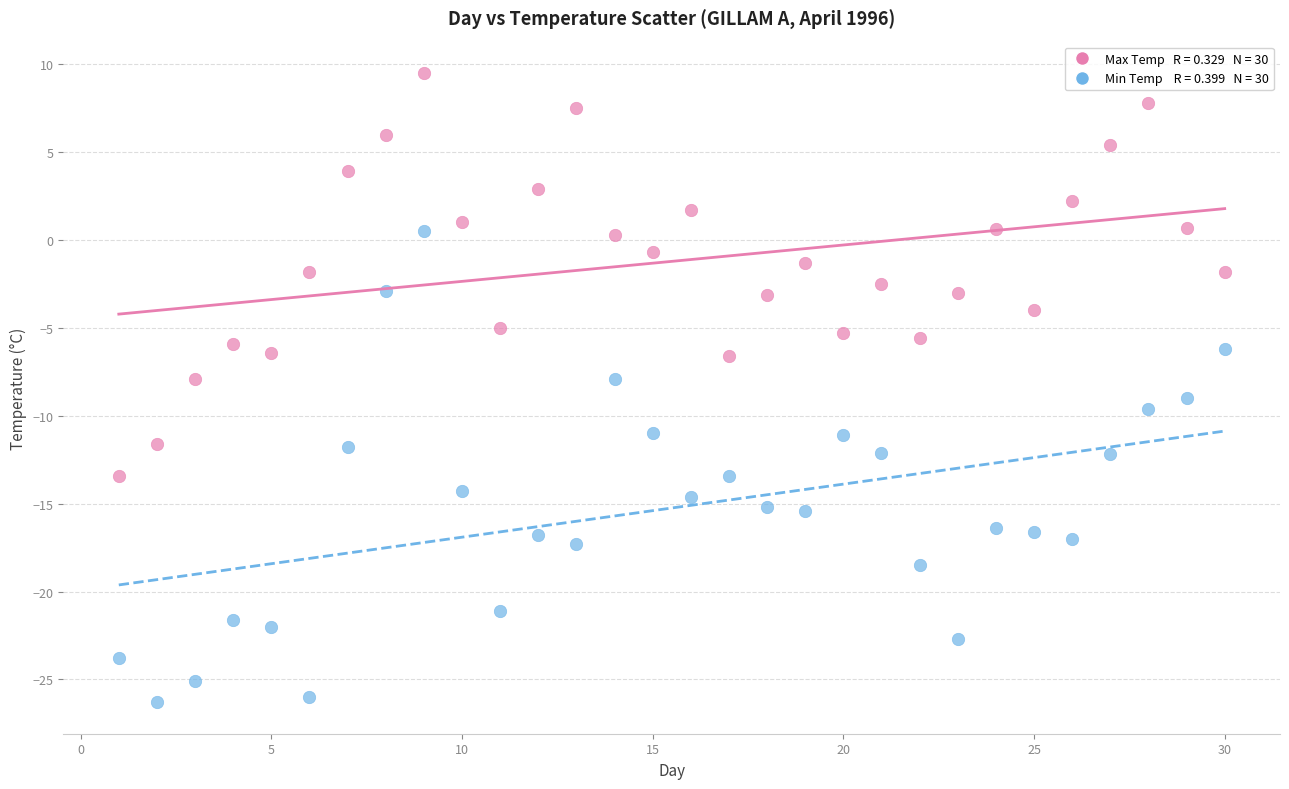

Across all data points, what is the range of Y values (max minus min)?

35.8